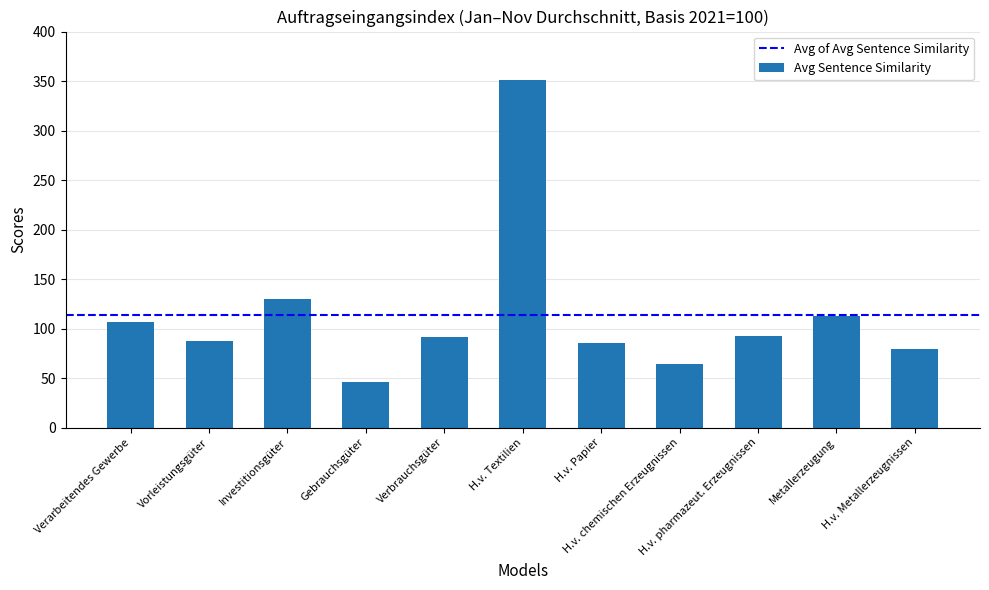

Which has a higher value, H.v. chemischen Erzeugnissen or H.v. Textilien?

H.v. Textilien